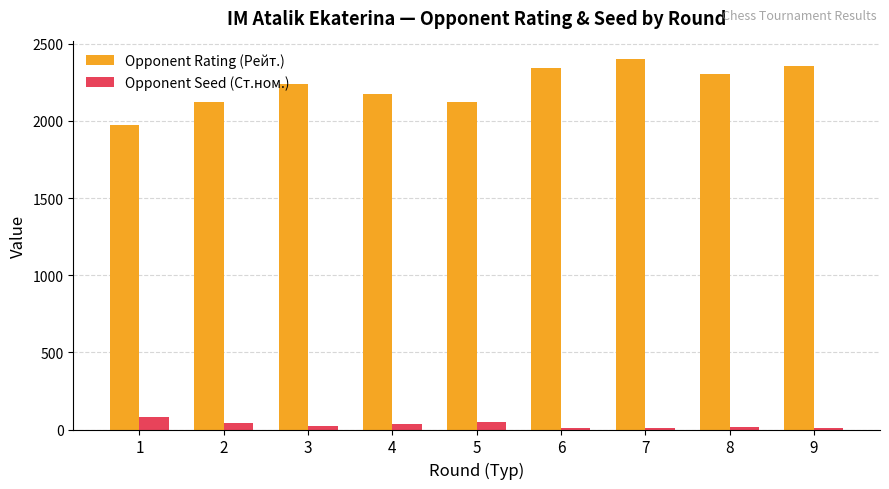

What is the total value across all series at 8?

2320